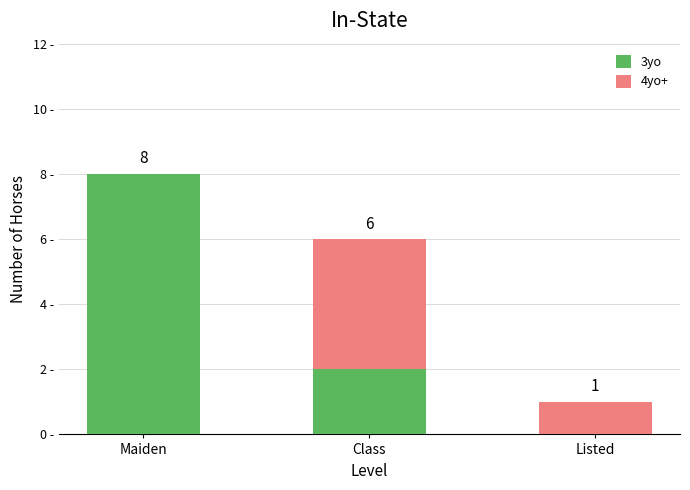

At which category is the sum across all series the highest?

Maiden